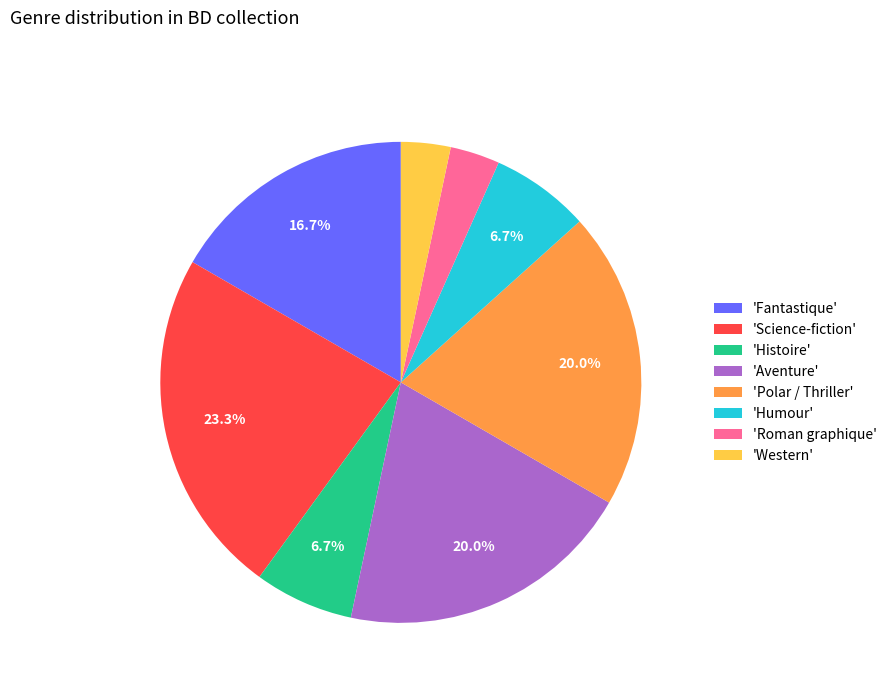

Which category has the biggest portion of the pie?

'Science-fiction'